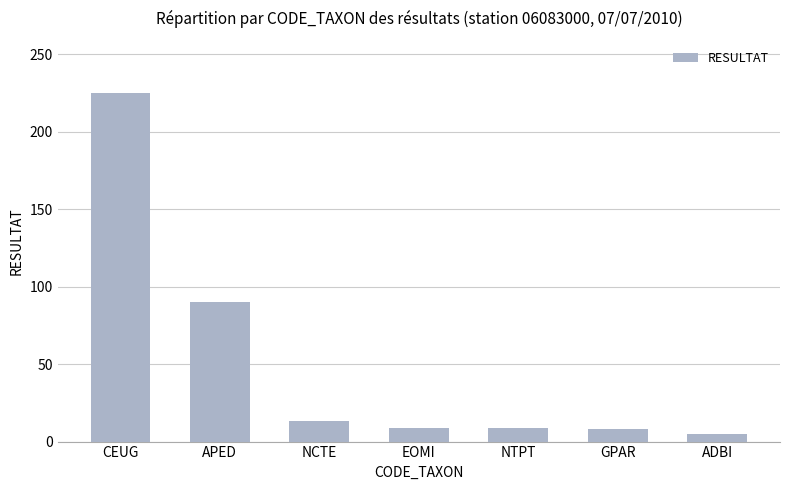

How many distinct data groups are displayed?

1